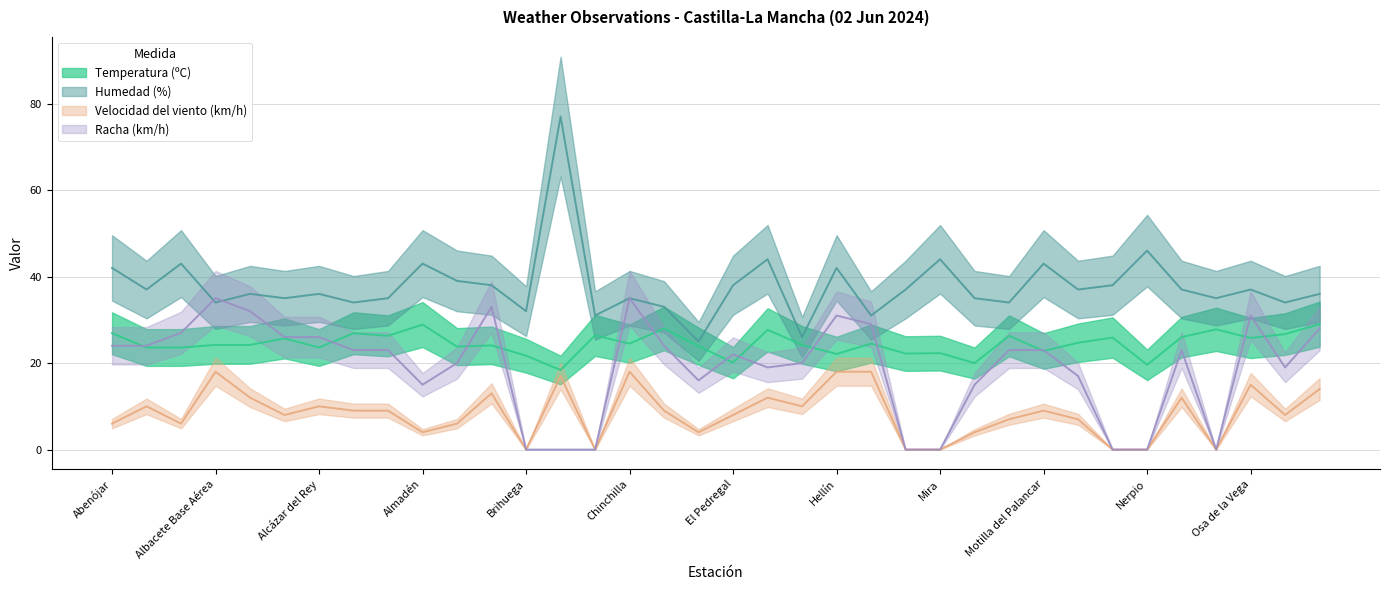

Rank the series by their average value, from lowest to highest.

Velocidad del viento (km/h), Racha (km/h), Temperatura (ºC), Humedad (%)